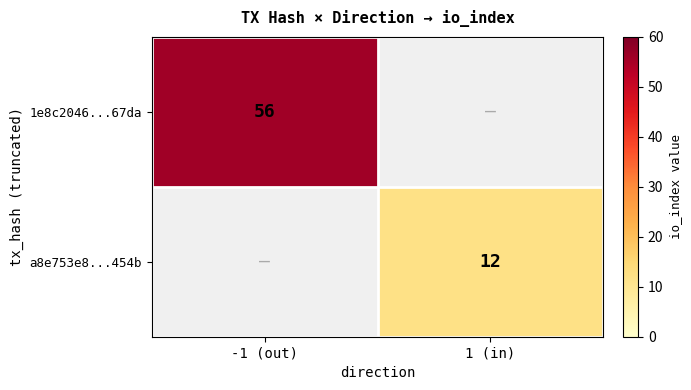

How many distinct data groups are displayed?

2